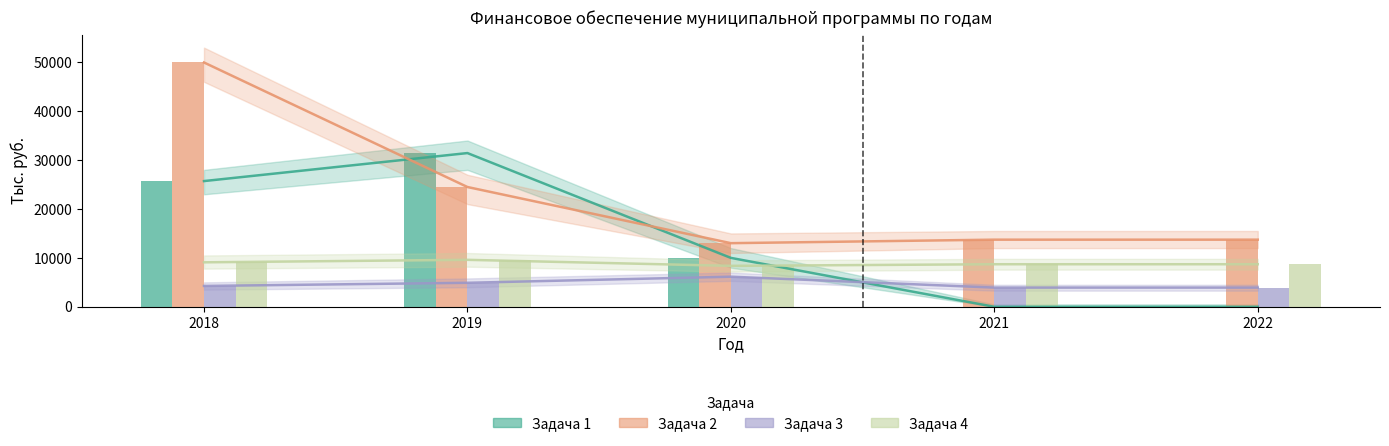

Reading left to right, extract all data points from this chart.

Задача 1: 2018=25706.9	2019=31434.3	2020=10000.0	2021=0.0	2022=0.0
Задача 2: 2018=49958.3	2019=24493.4	2020=13010.8	2021=13726.9	2022=13726.9
Задача 3: 2018=4263.5	2019=4907.0	2020=6154.7	2021=3927.2	2022=3927.2
Задача 4: 2018=9094.8	2019=9603.2	2020=8372.5	2021=8703.0	2022=8703.0